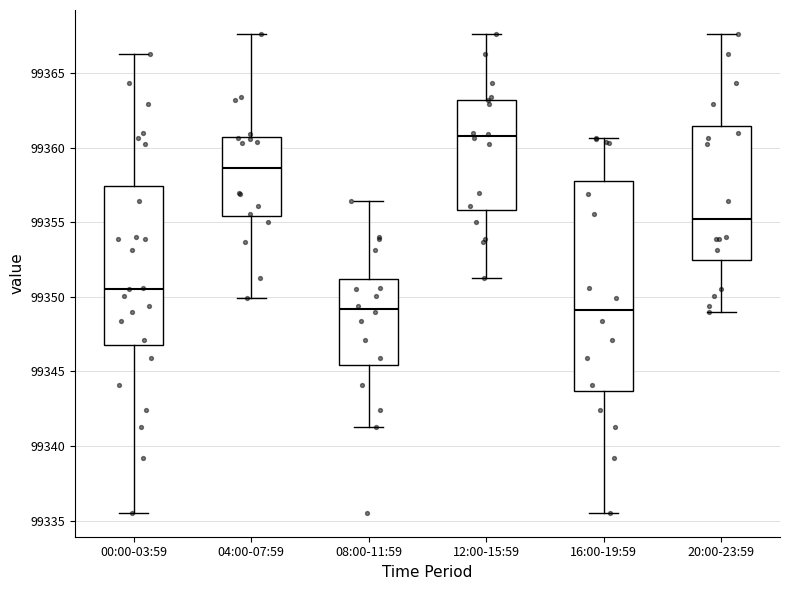

Where does the median line of the box for 08:00-11:59 sit on the y-axis? The values are not printed on the chart, so give them approximately, as read against the axis.

99349.0